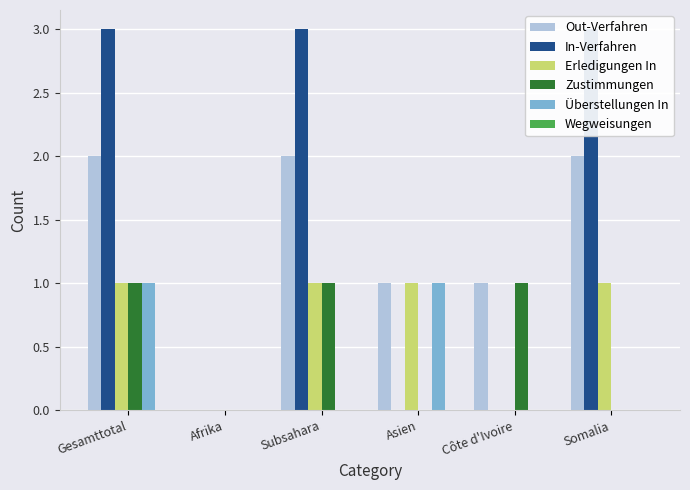

Where is Überstellungen In nearest to the value 0?

Afrika